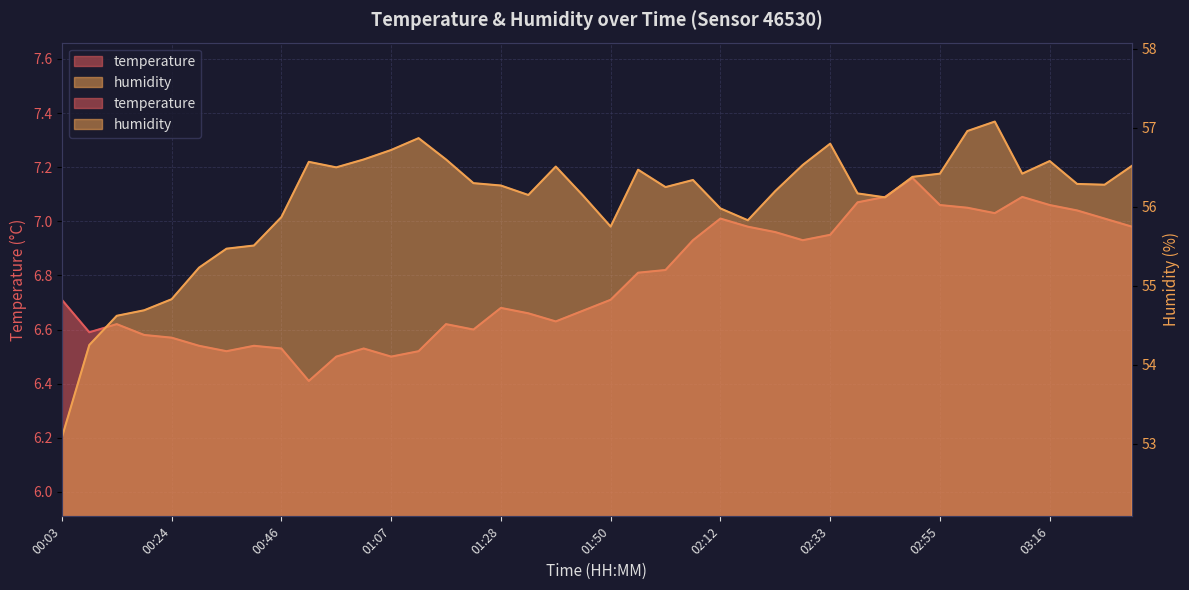

What are all the series names shown in the legend?

temperature, humidity